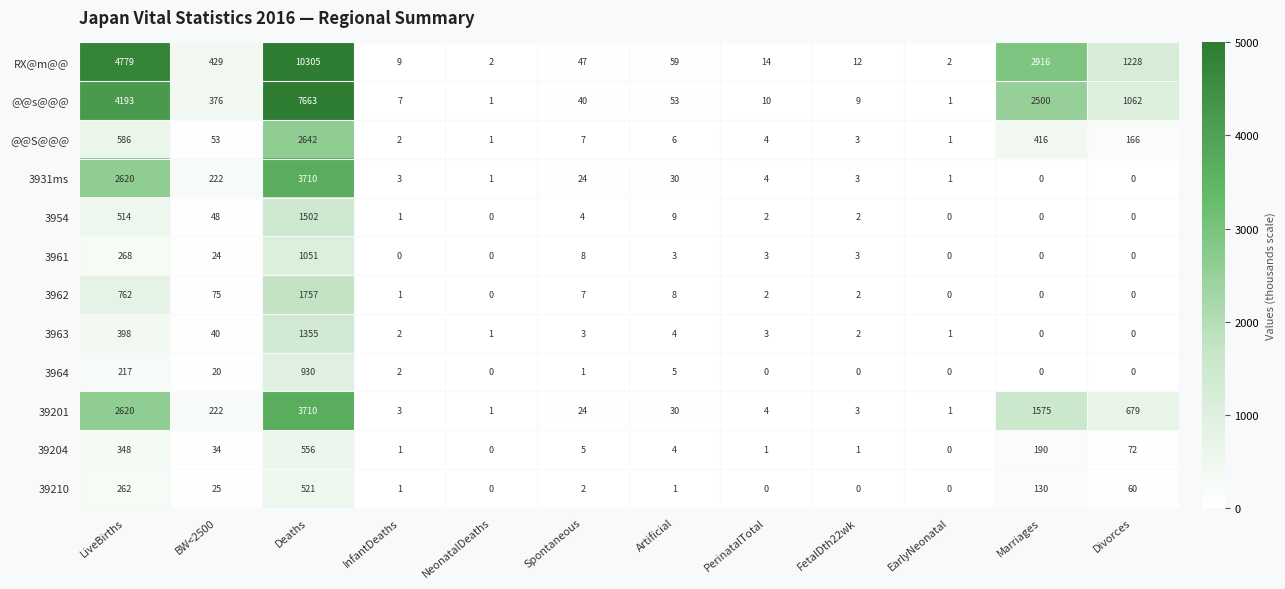

How many values in 3961 are above zero?

7